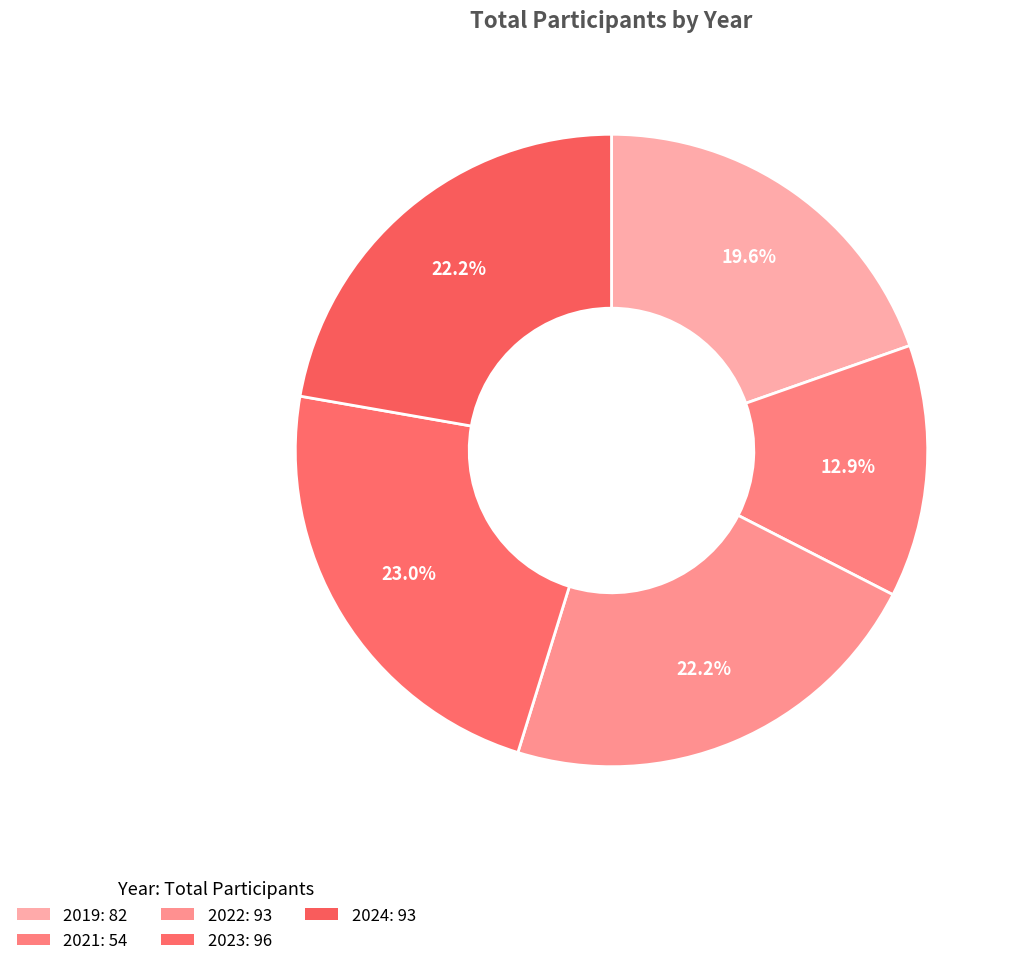

Which has a higher value, 2019 or 2021?

2019